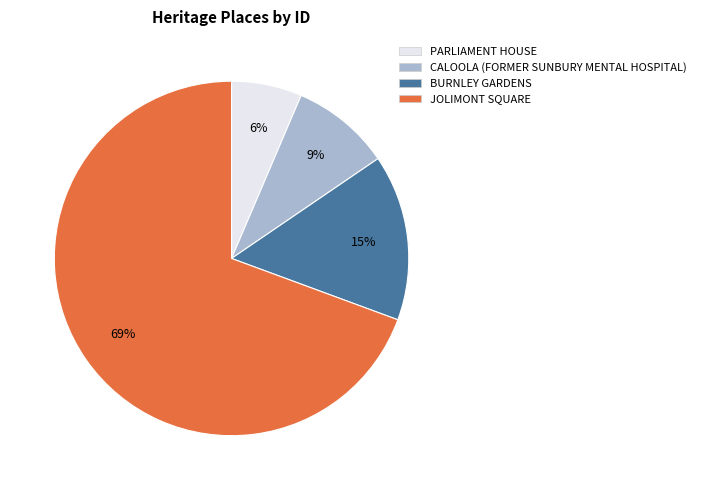

To the nearest percent, what is the combined percentage of CALOOLA (FORMER SUNBURY MENTAL HOSPITAL) and BURNLEY GARDENS?

24%